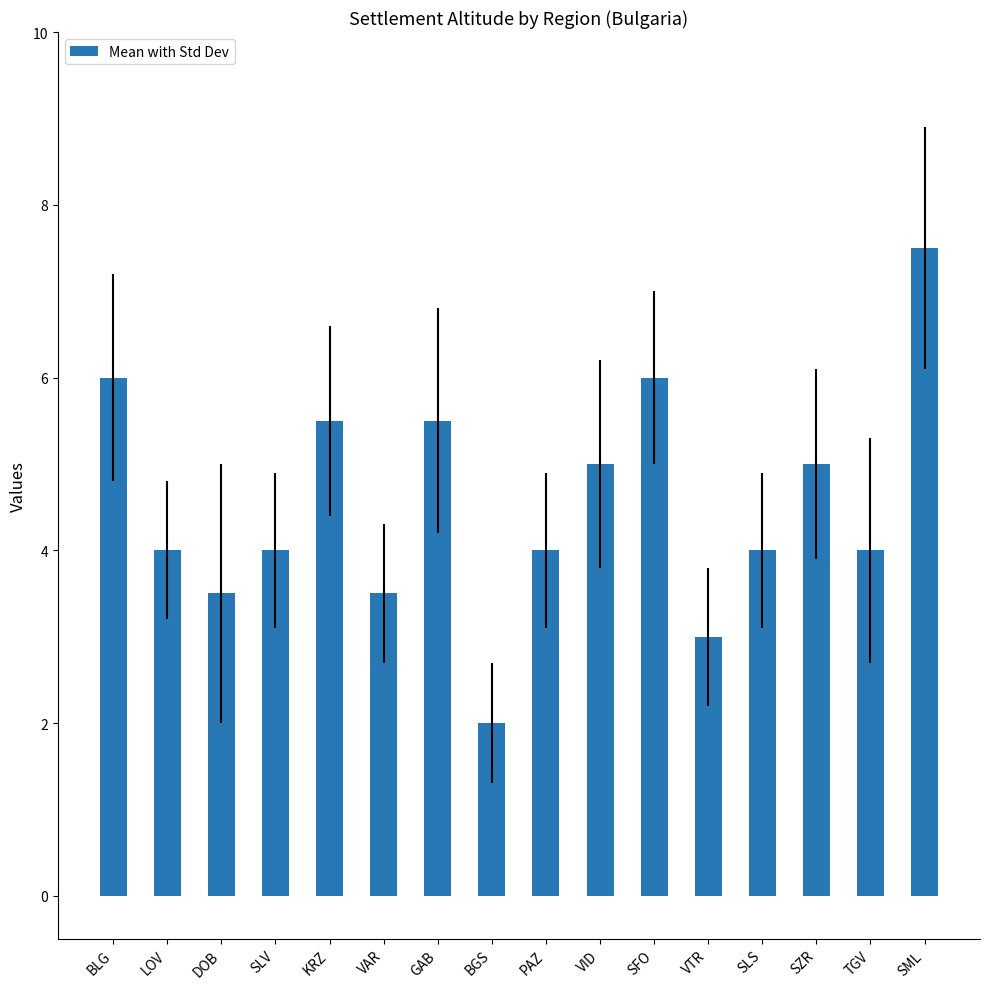

At which label does the data first exceed 4?

BLG